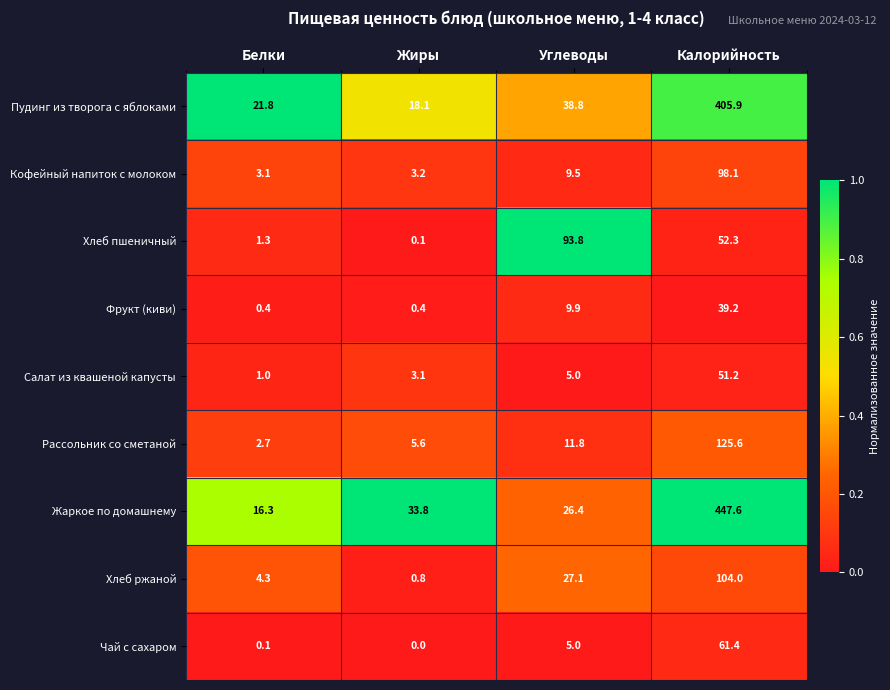

What is the difference between the maximum and minimum values in the Салат из квашеной капусты series?

50.2